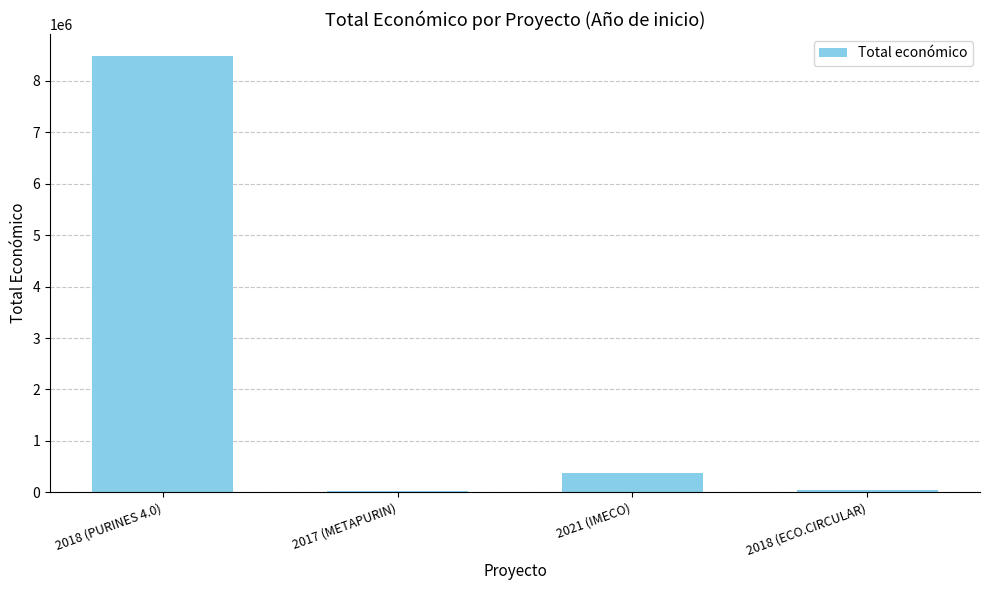

What is the difference between the maximum and minimum values?

8458004